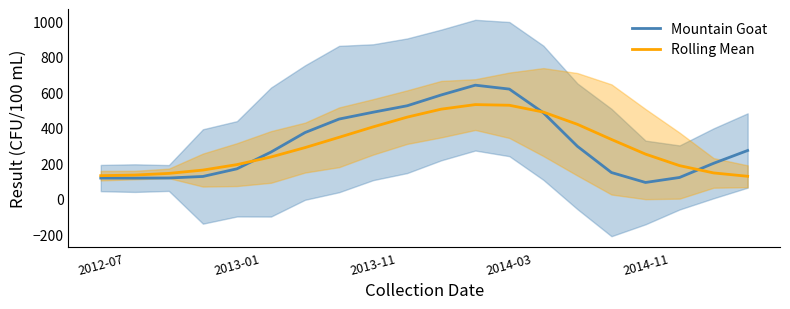

Is the value of Mountain Goat at 2012-07 greater than the value of Rolling Mean at 7?

No